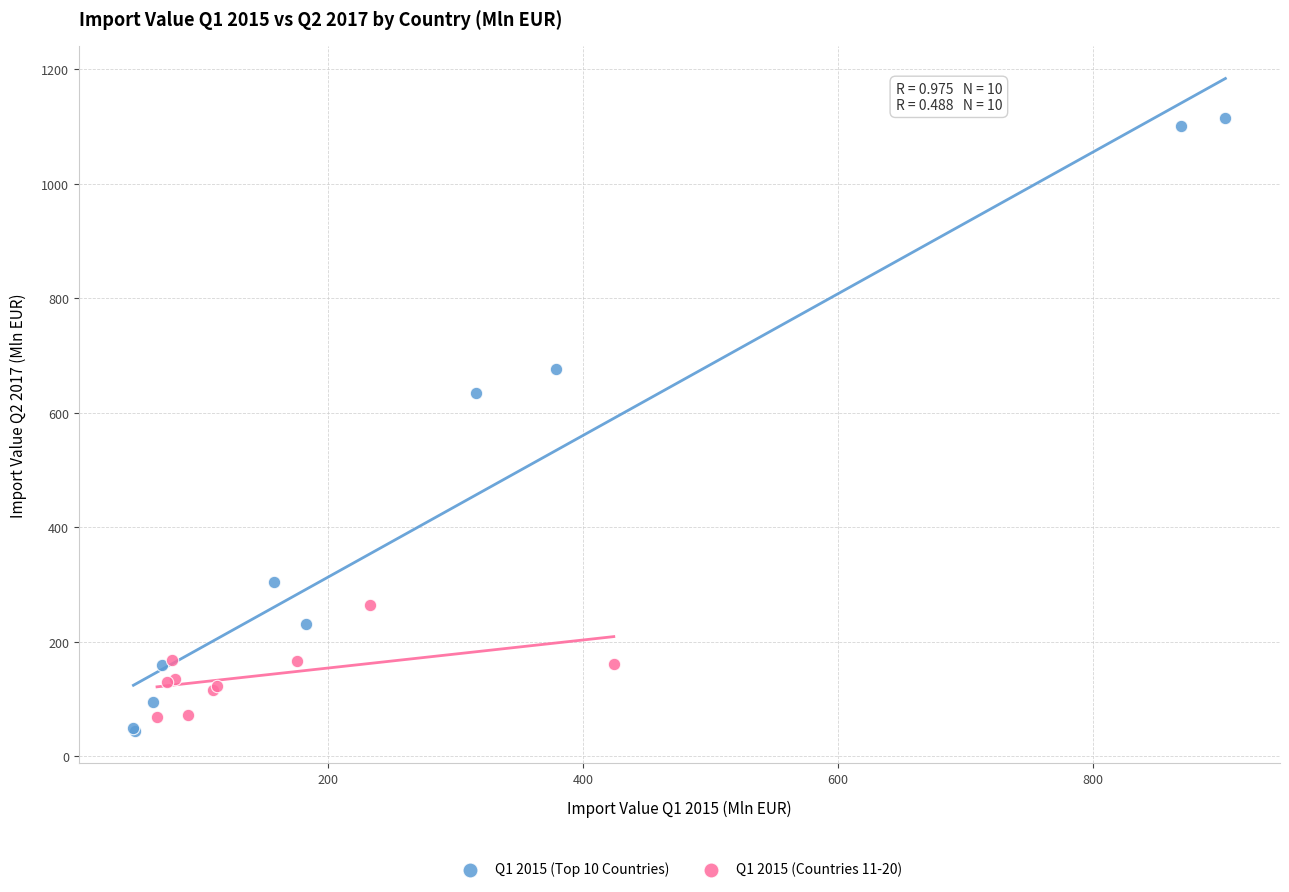

What are all the series names shown in the legend?

Q1 2015 (Top 10 Countries), Q1 2015 (Countries 11-20)